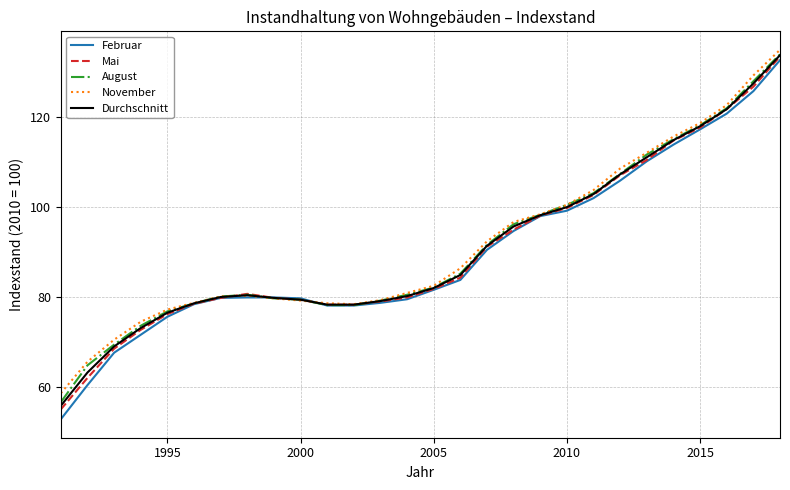

Which series has the largest range (max minus min)?

Februar